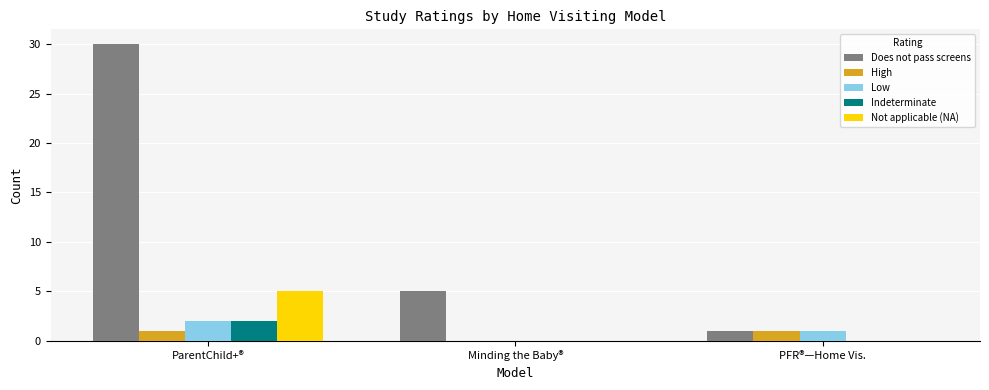

True or false: Indeterminate has a value of 3 at ParentChild+®.

False